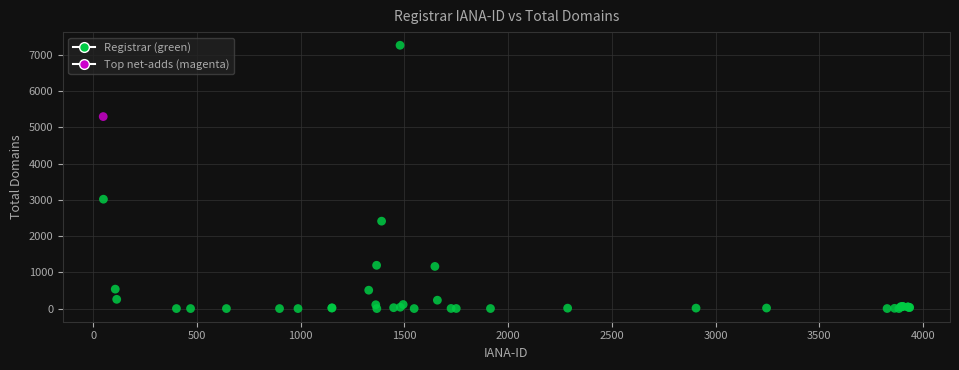

What Y value in the scatter plot is closest to 3633?

3018